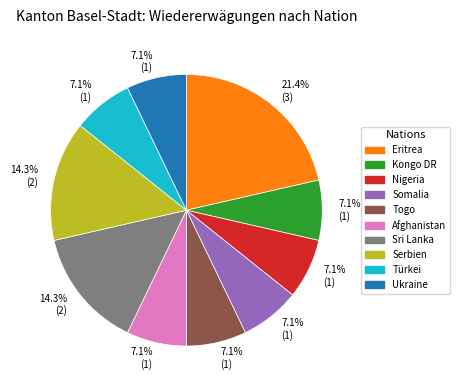

Does any single category account for the majority?

No